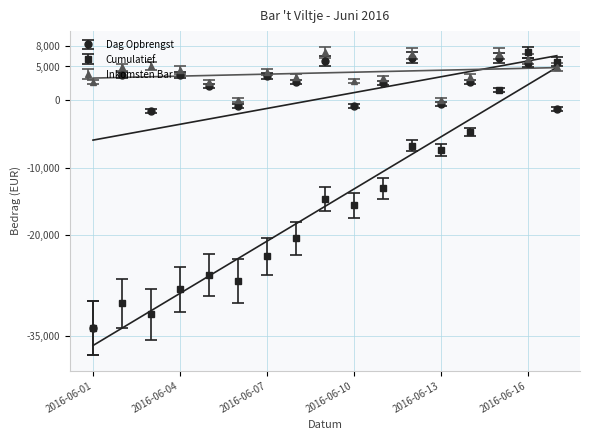

How many data points does each series have?

17